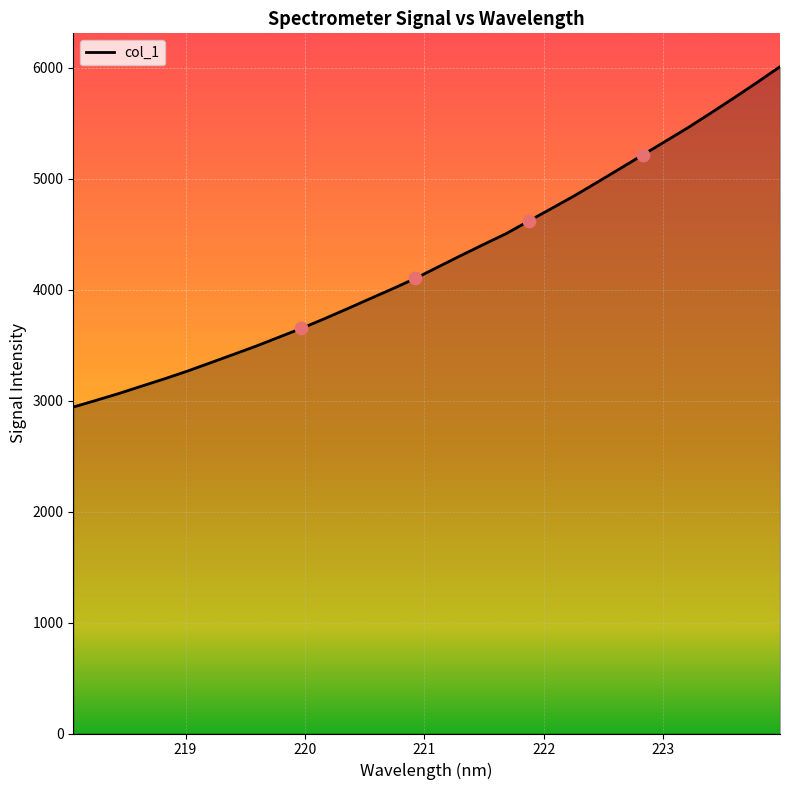

What is the difference between the maximum and minimum values?

3067.6